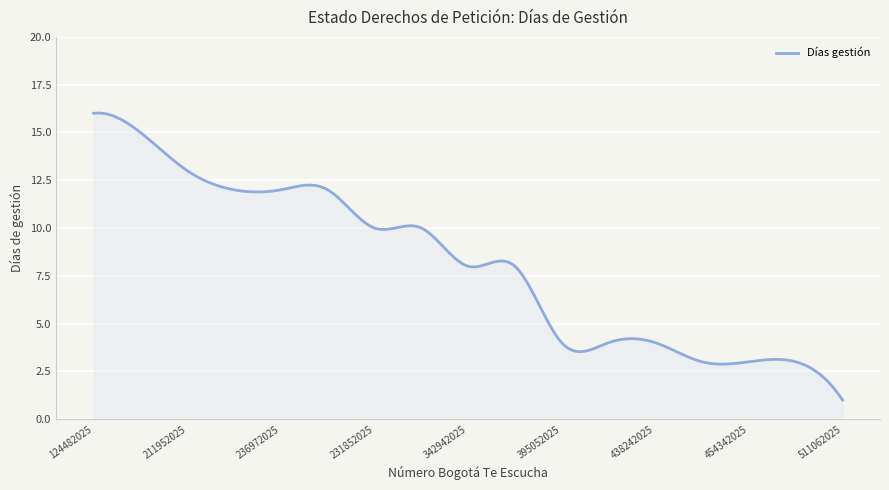

What is the greatest value displayed?

16.0